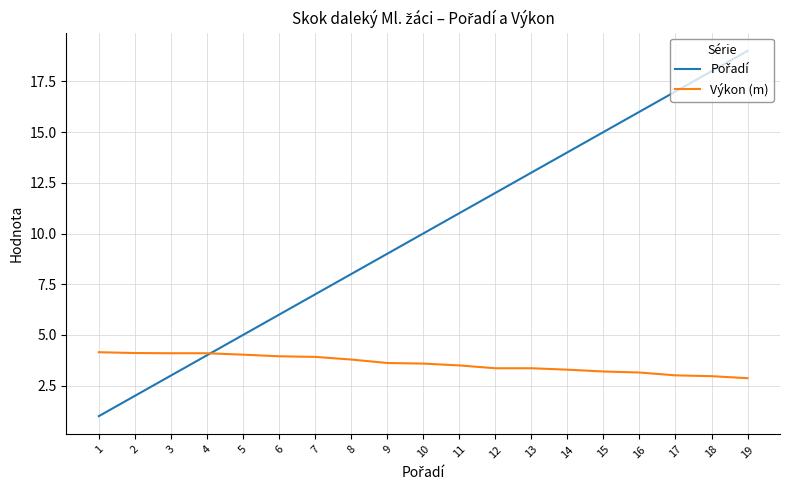

What is the total value across all series at 10?

13.6